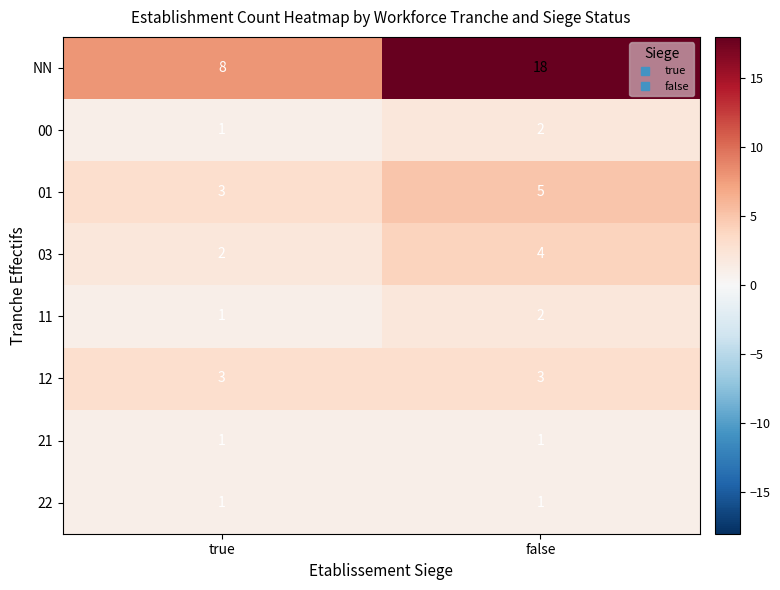

The 12 series shows 3 at false. True or false?

True